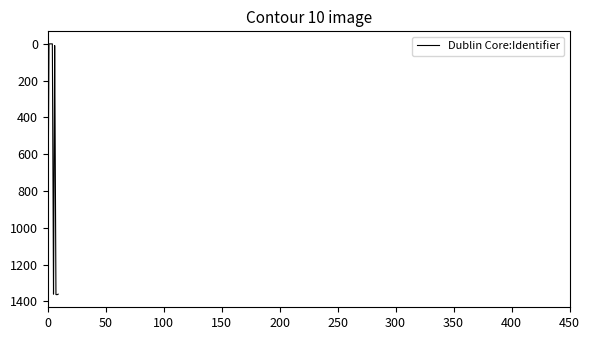

What is the maximum value shown in the chart?

1364.0